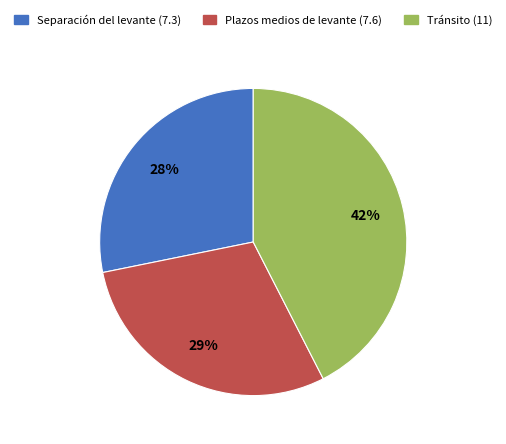

The Tránsito (11) slice represents 42% of the pie. True or false?

True